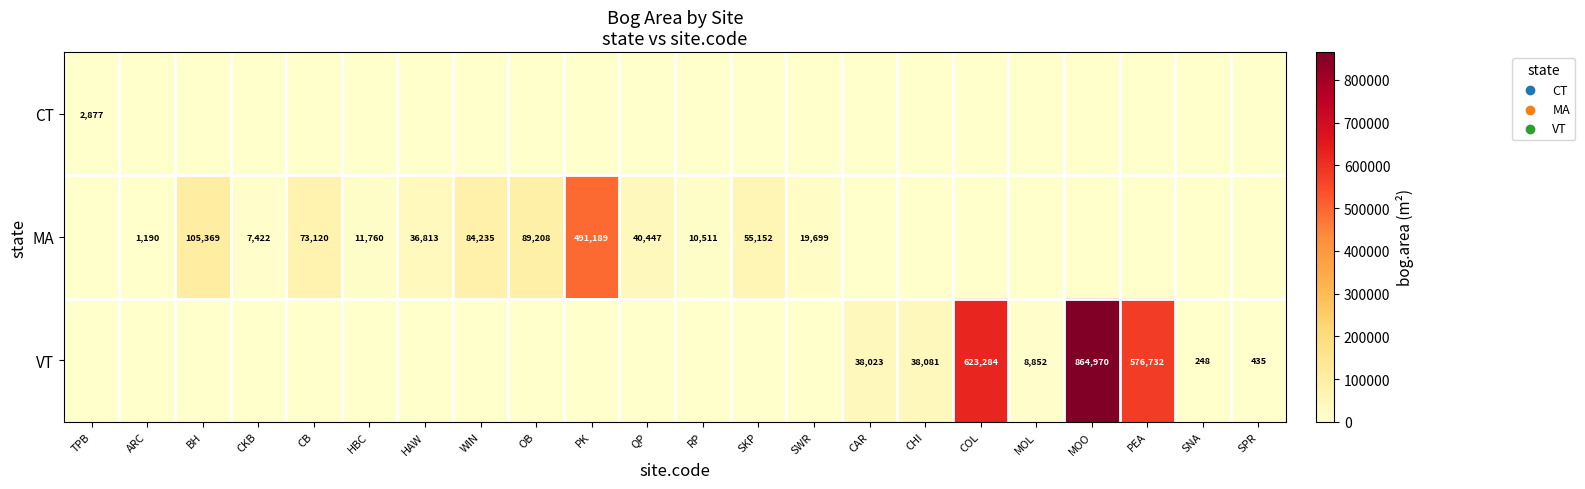

What is the difference between the VT values at CAR and PEA?

538709